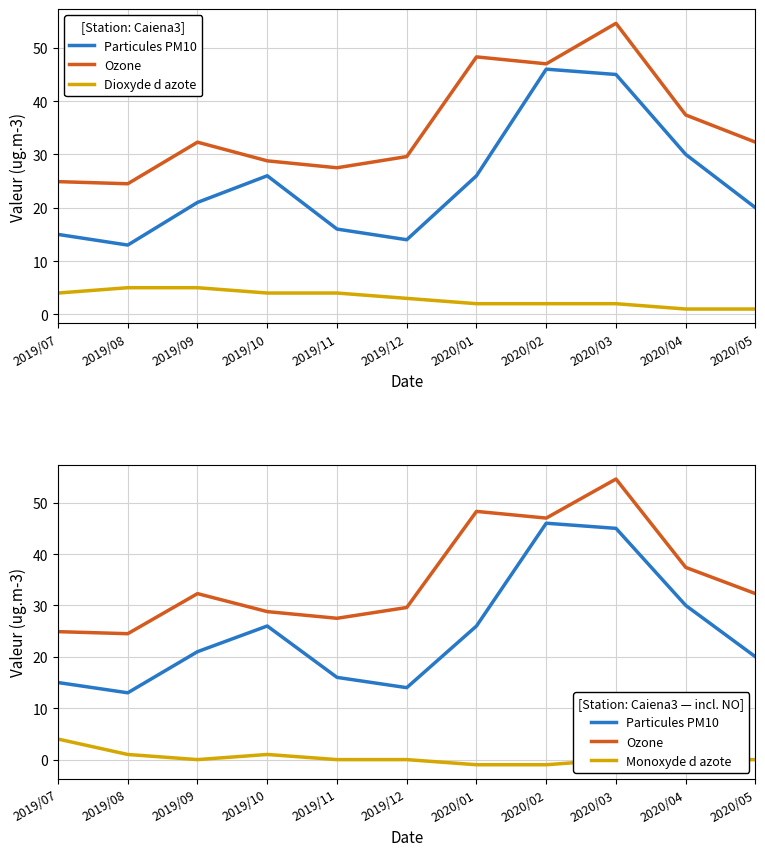

Rank the categories by Dioxyde d azote value from highest to lowest.

2019/08, 2019/09, 2019/07, 2019/10, 2019/11, 2019/12, 2020/01, 2020/02, 2020/03, 2020/04, 2020/05